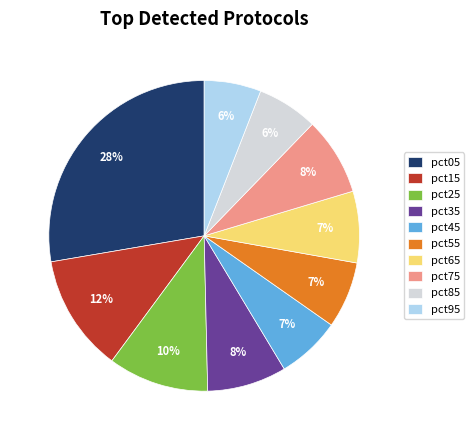

Is there a majority slice in this chart?

No